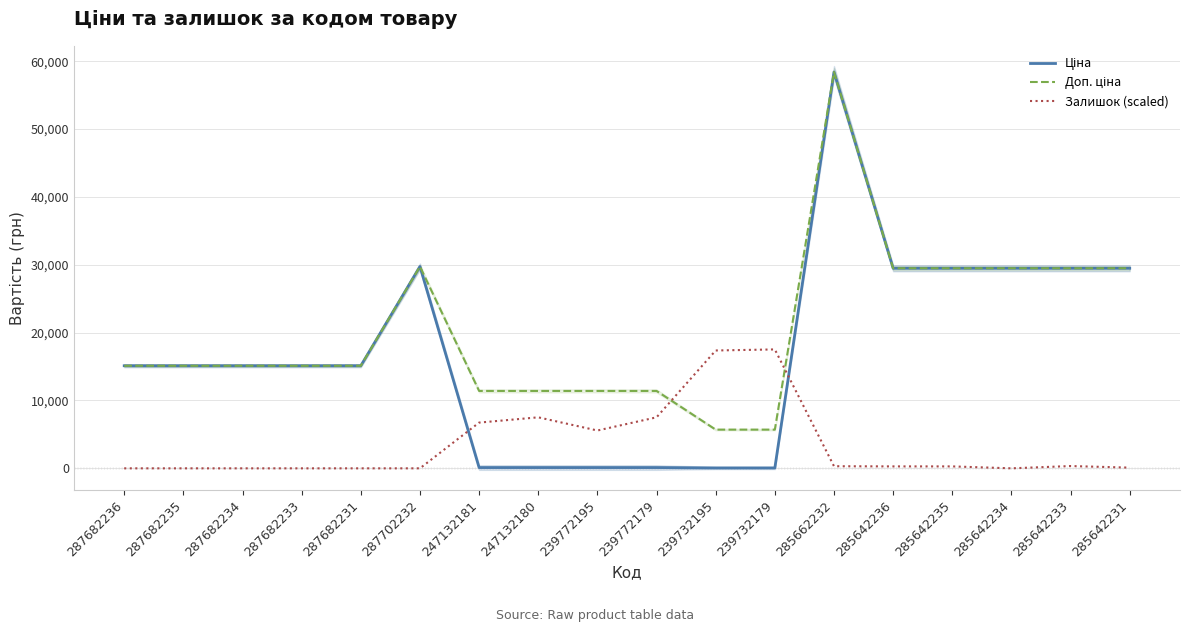

True or false: Ціна and Доп. ціна cross at least once.

False